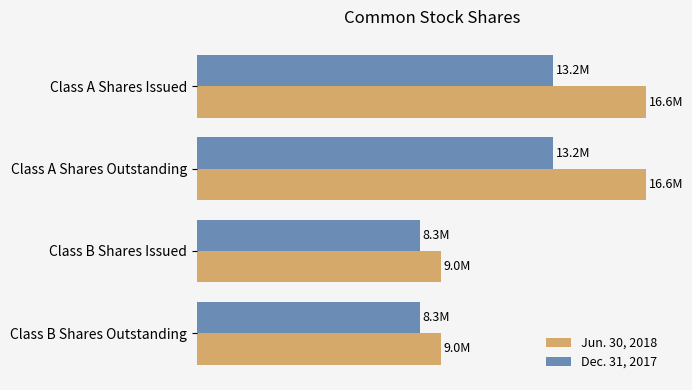

What is the sum of all Jun. 30, 2018 values?

51381542